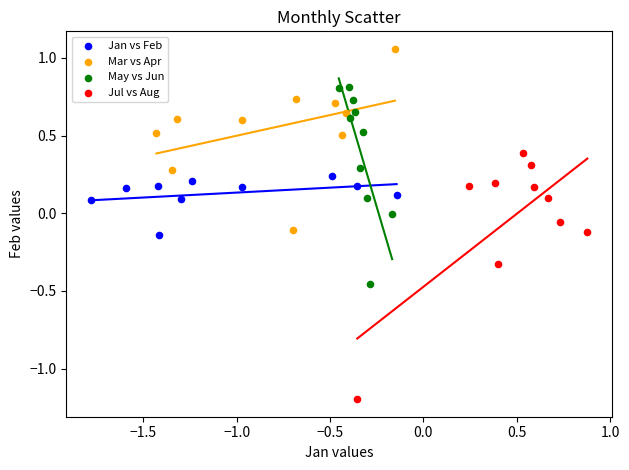

Which series has the largest Y range (max minus min)?

Jul vs Aug